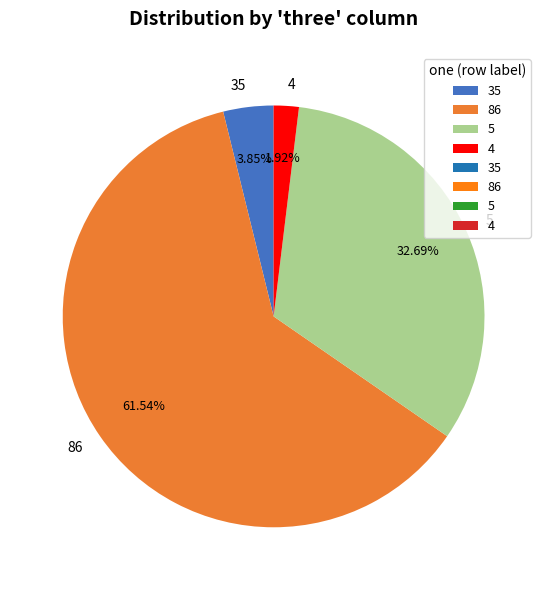

What portion of the pie excludes 35?

96.2%